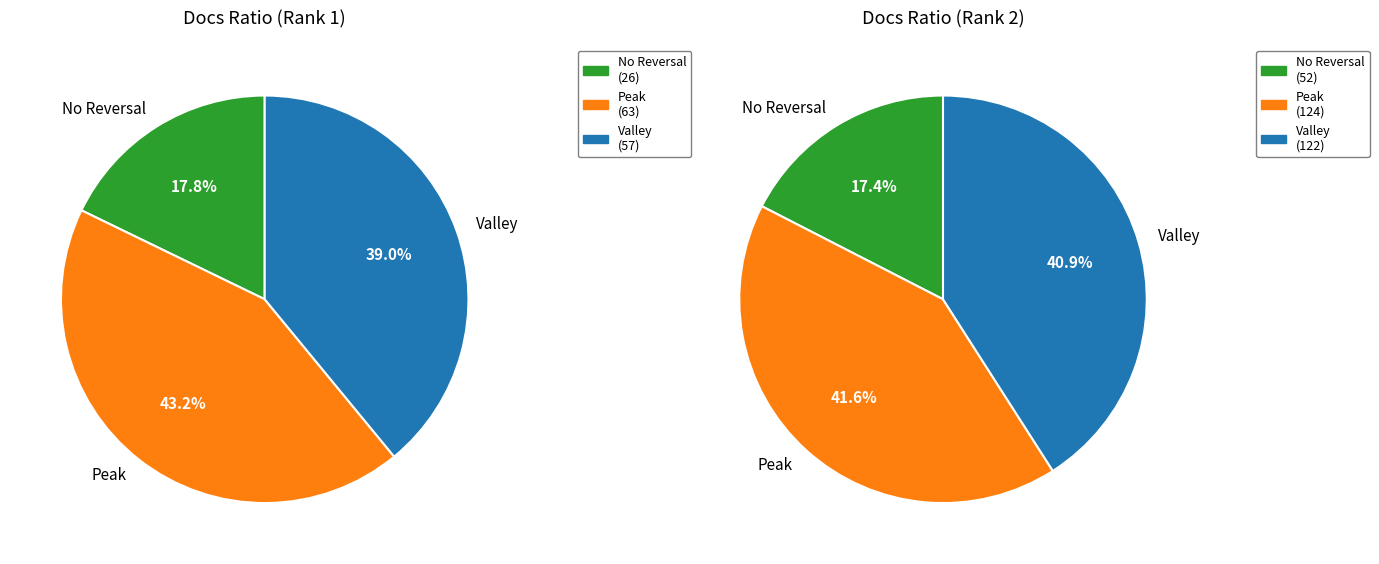

Which series changed the most between Calcolo and Revista de la Real Academia de Ciencias?

Valley